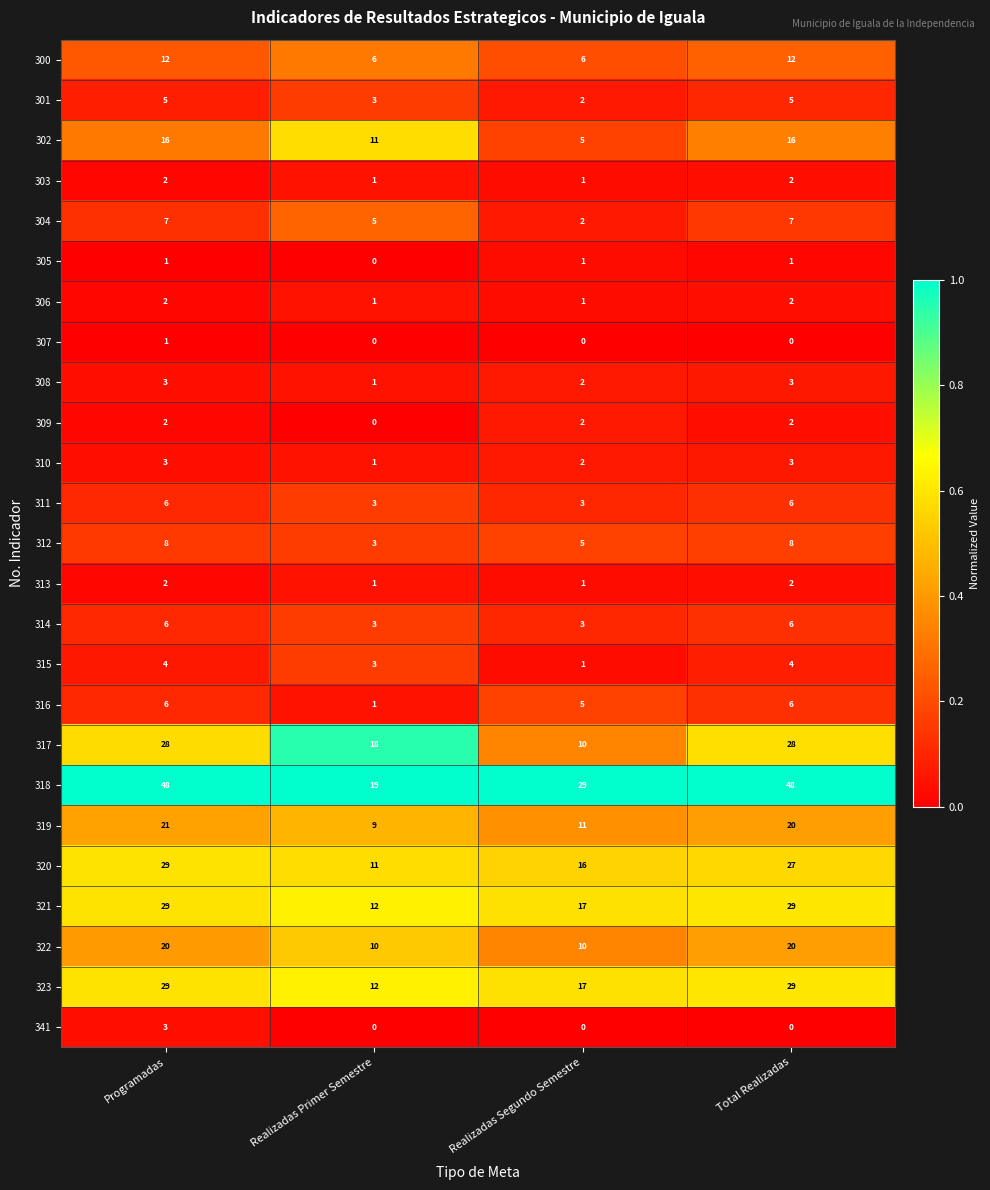

What is the total value across all series at Programadas?

293